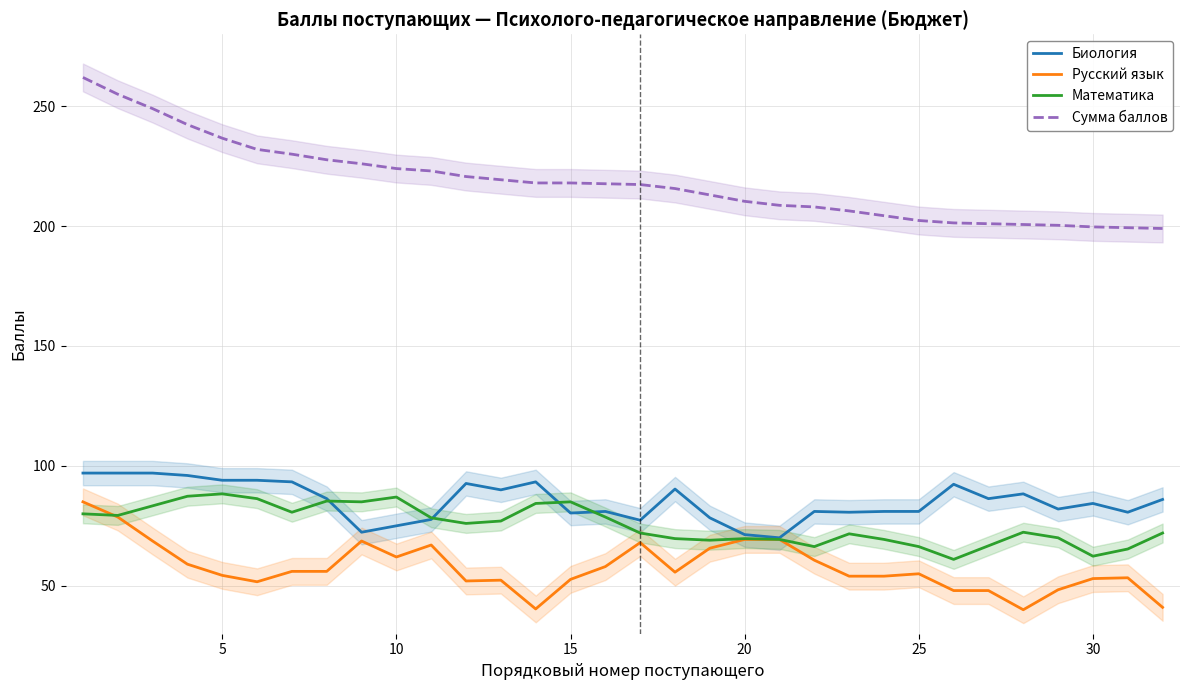

What is the difference between the maximum and minimum values in the Сумма баллов series?

63.0